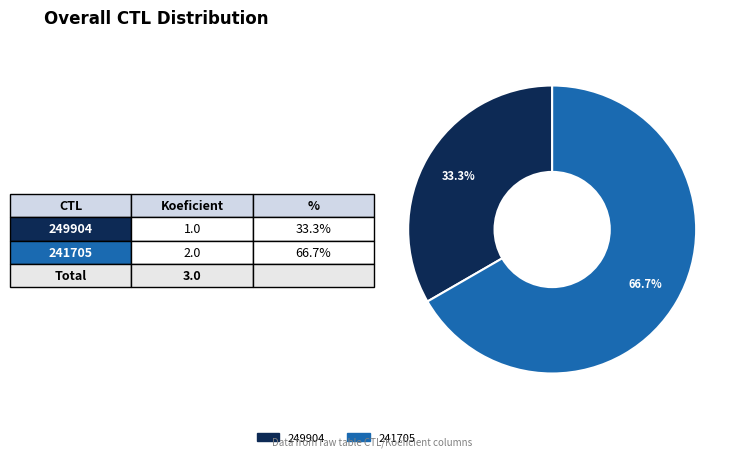

Count the number of slices in the pie.

2